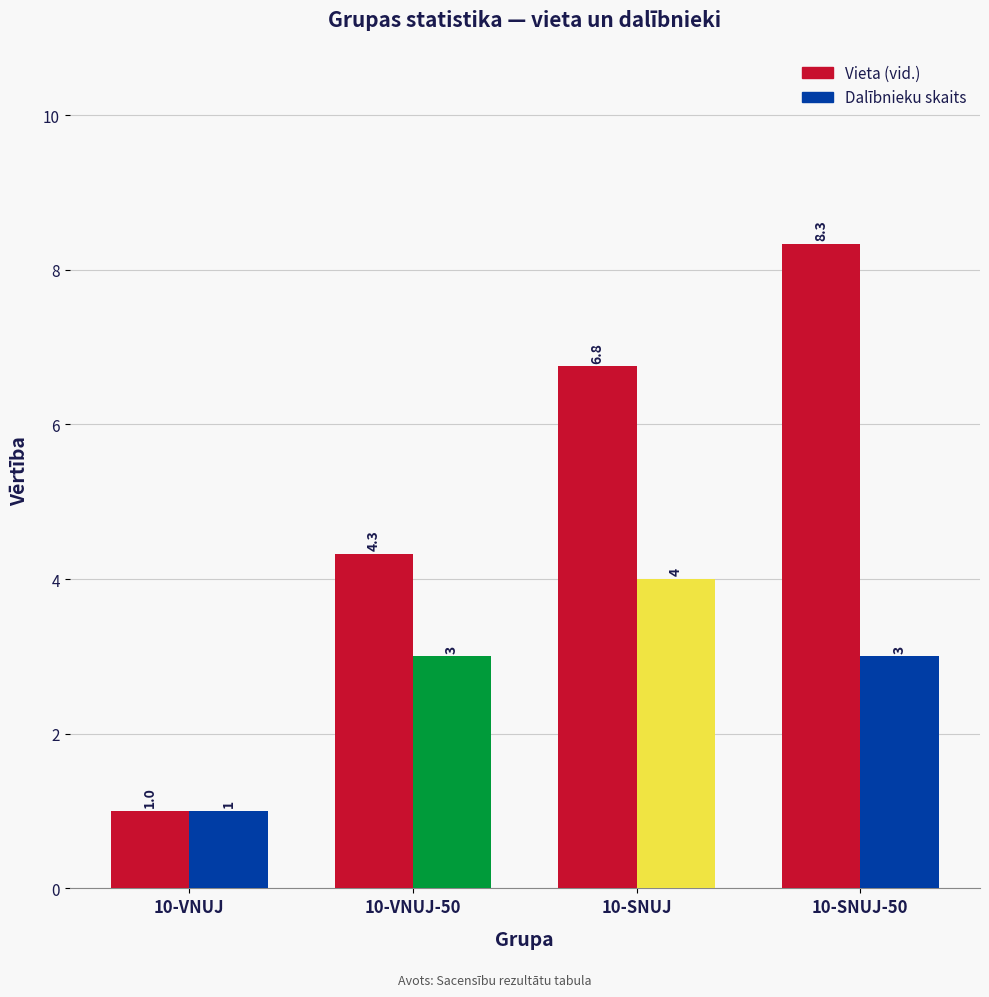

Which series has the widest spread of values?

Vieta (vid.)